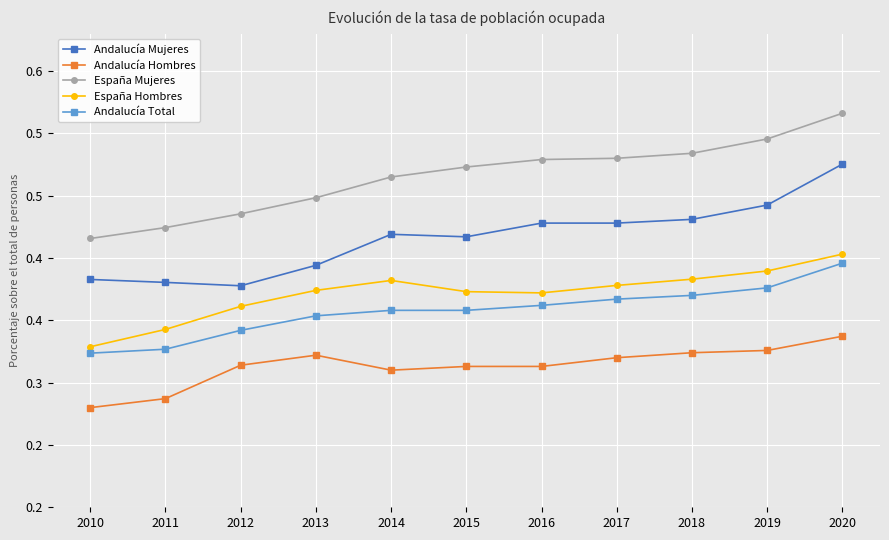

Does the chart have visible grid lines?

Yes